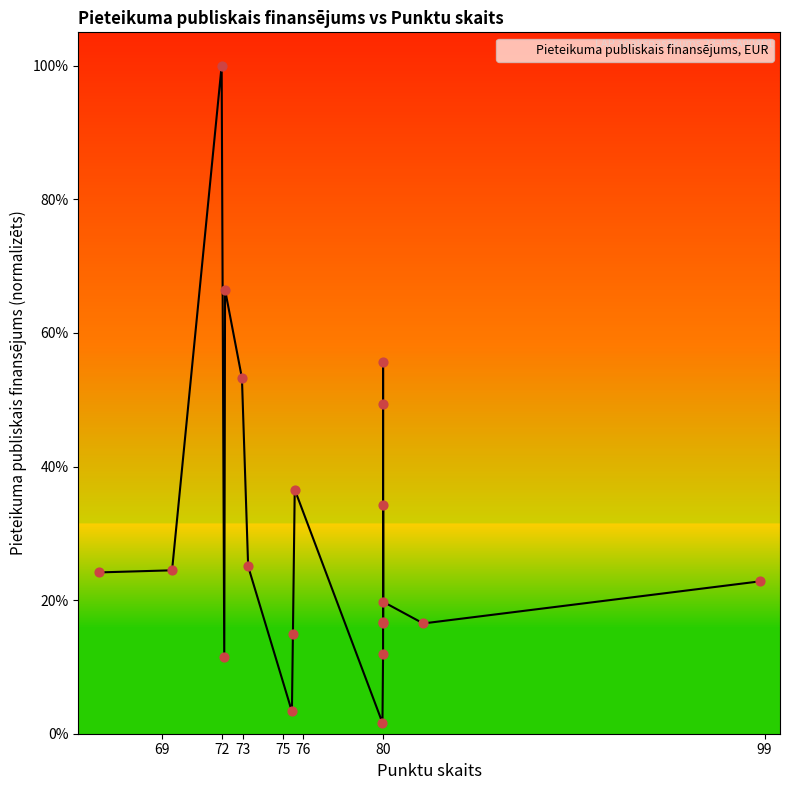

Between 80.0 and 69.49, which is larger?

80.0